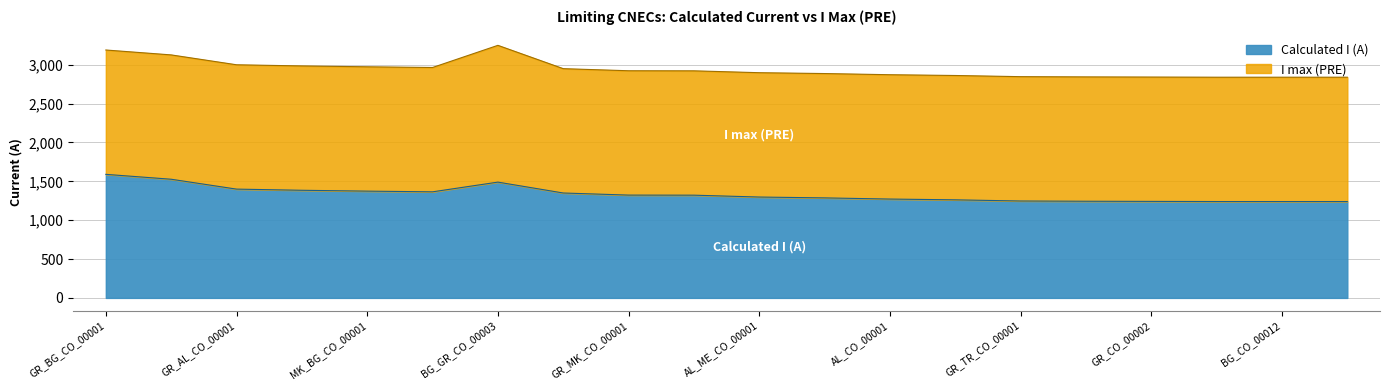

How many lines are shown in the chart?

2